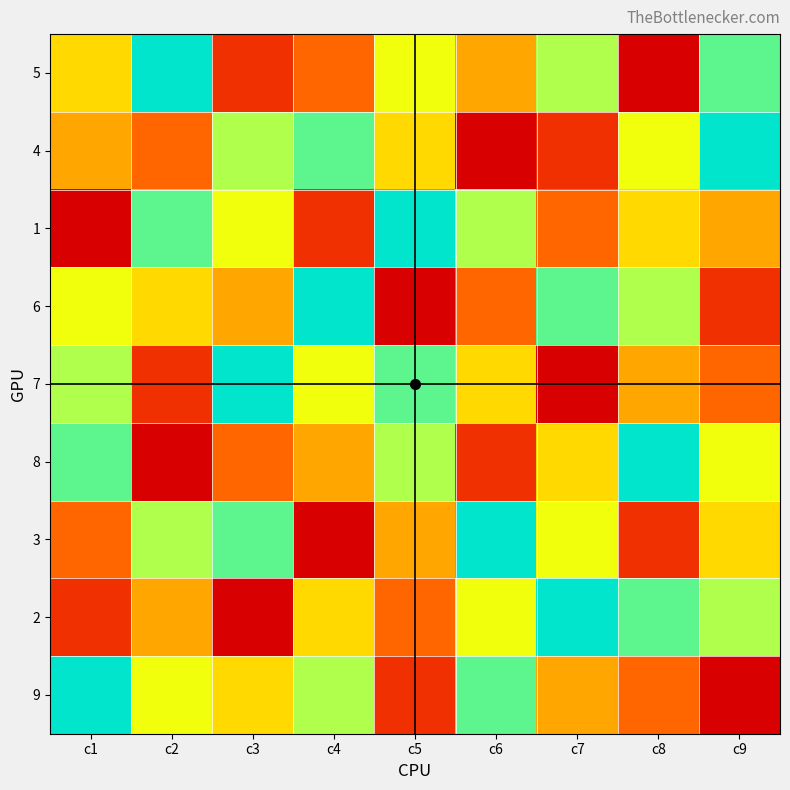

At which category is the sum across all series the highest?

c1